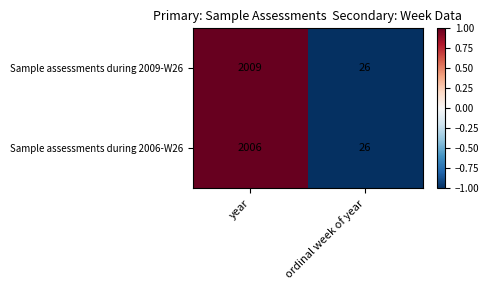

Which category has the highest value across all series?

year